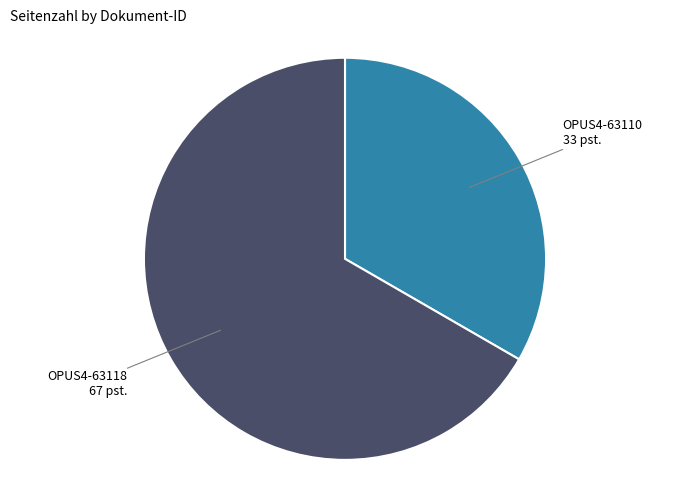

Does OPUS4-63118 account for over 50% of the chart?

Yes